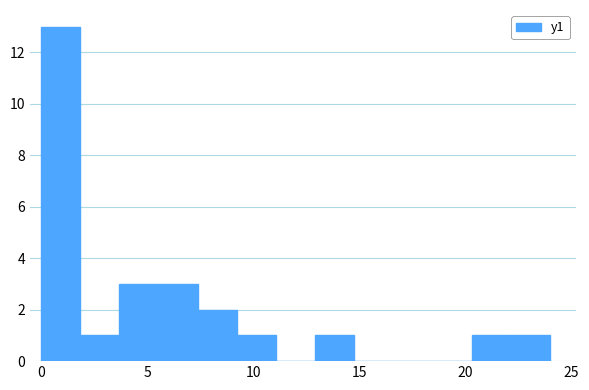

Read against the x-axis, roughly where is the centre of the tallest bar?

1.0